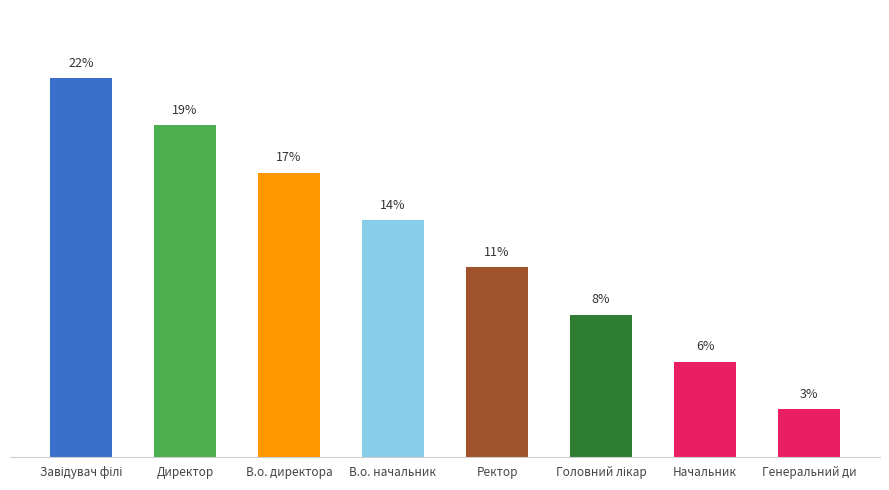

Does the chart contain any negative values?

No